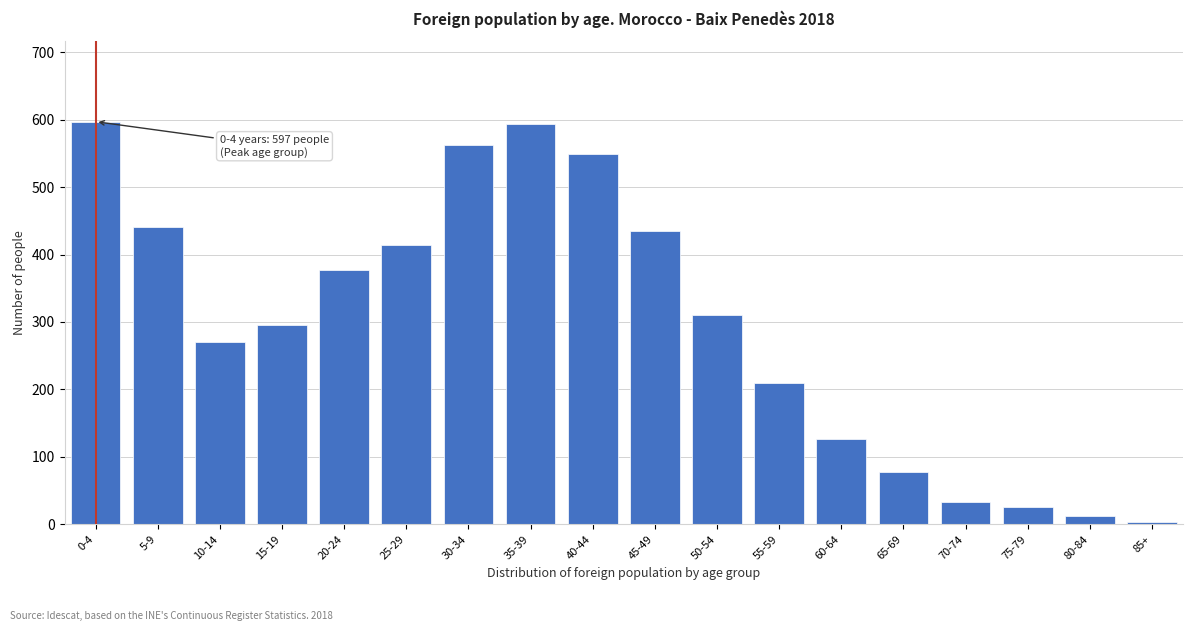

Reading left to right, extract all data points from this chart.

597	441	270	295	377	414	563	594	549	435	310	210	126	77	33	25	12	4